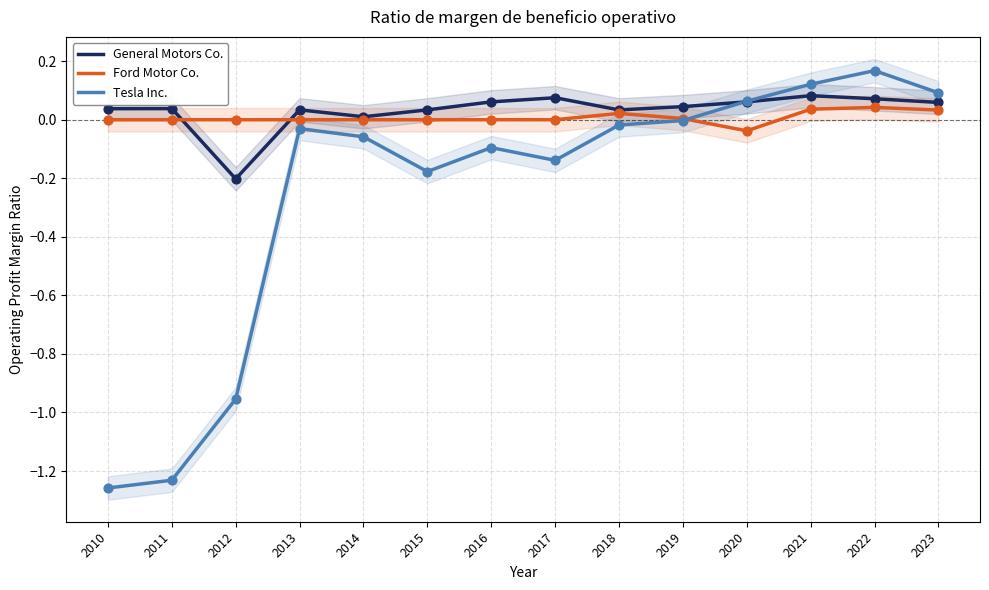

Which series contains the lowest Y value?

Tesla Inc.